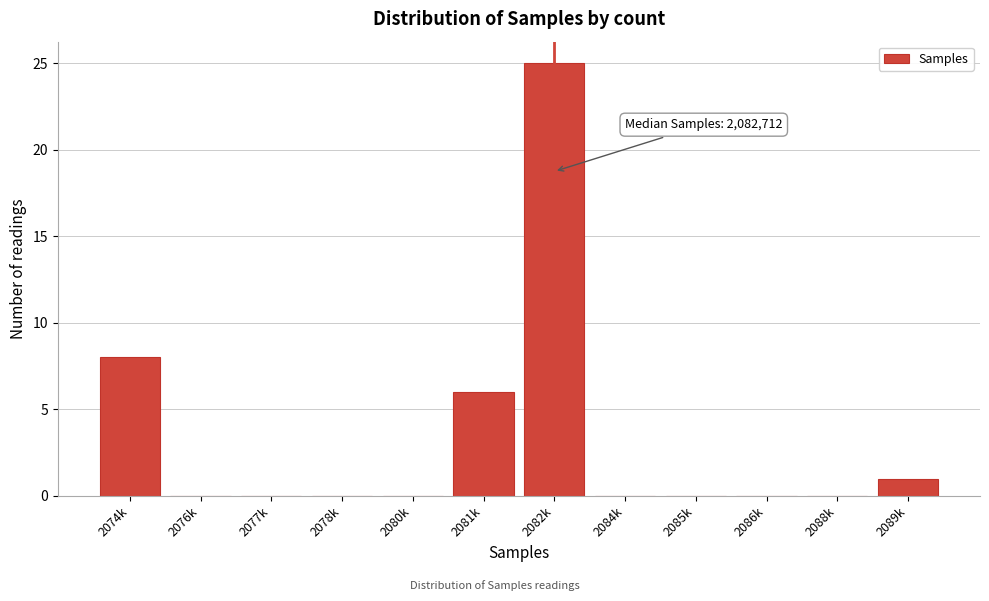

Reading right to left, extract all data points from this chart.

2089k=1	2088k=0	2086k=0	2085k=0	2084k=0	2082k=25	2081k=6	2080k=0	2078k=0	2077k=0	2076k=0	2074k=8